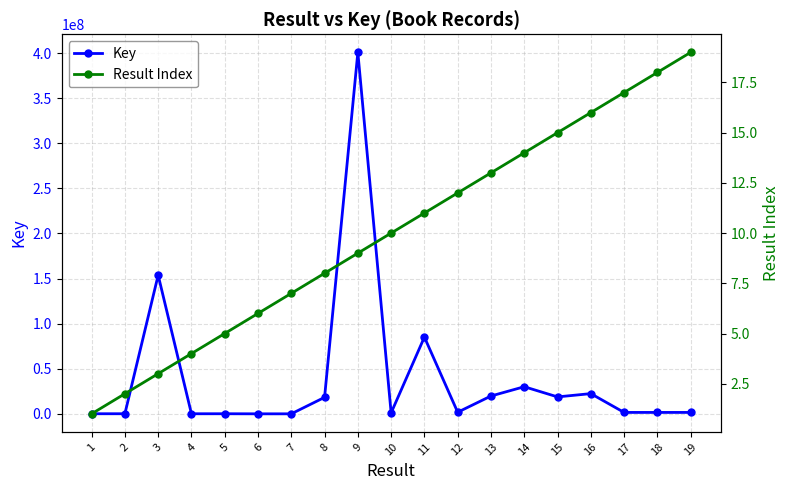

Reading left to right, list all the values displayed in this chart.

Key: 96895	96897	153722819	75612	91849	2191	2189	18272172	400763963	1058511	85047079	1769694	19750563	30053562	18771846	22401646	1554791	1554754	1554740
Result Index: 1	2	3	4	5	6	7	8	9	10	11	12	13	14	15	16	17	18	19